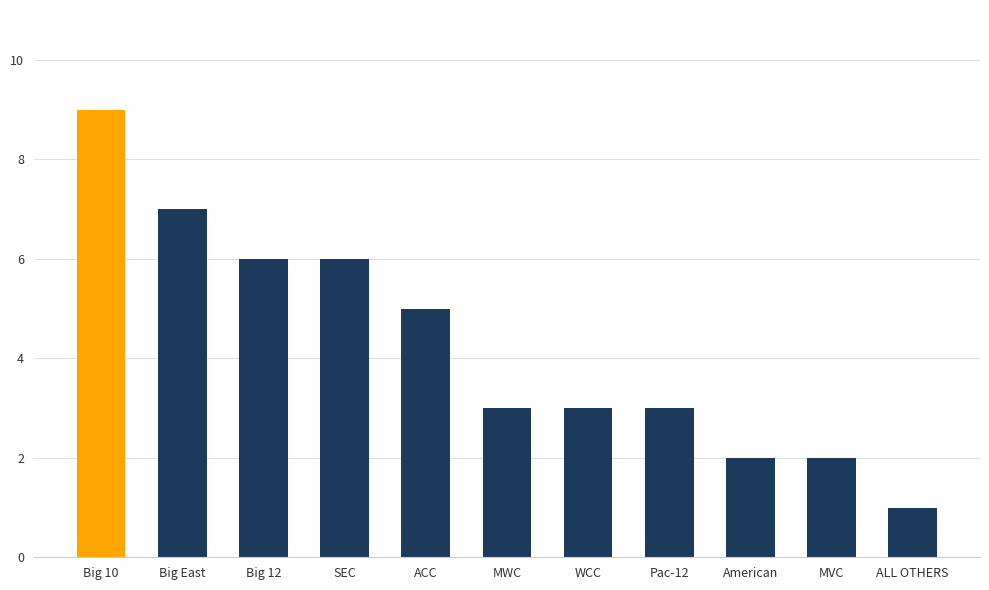

At which label does the data first exceed 3?

Big 10